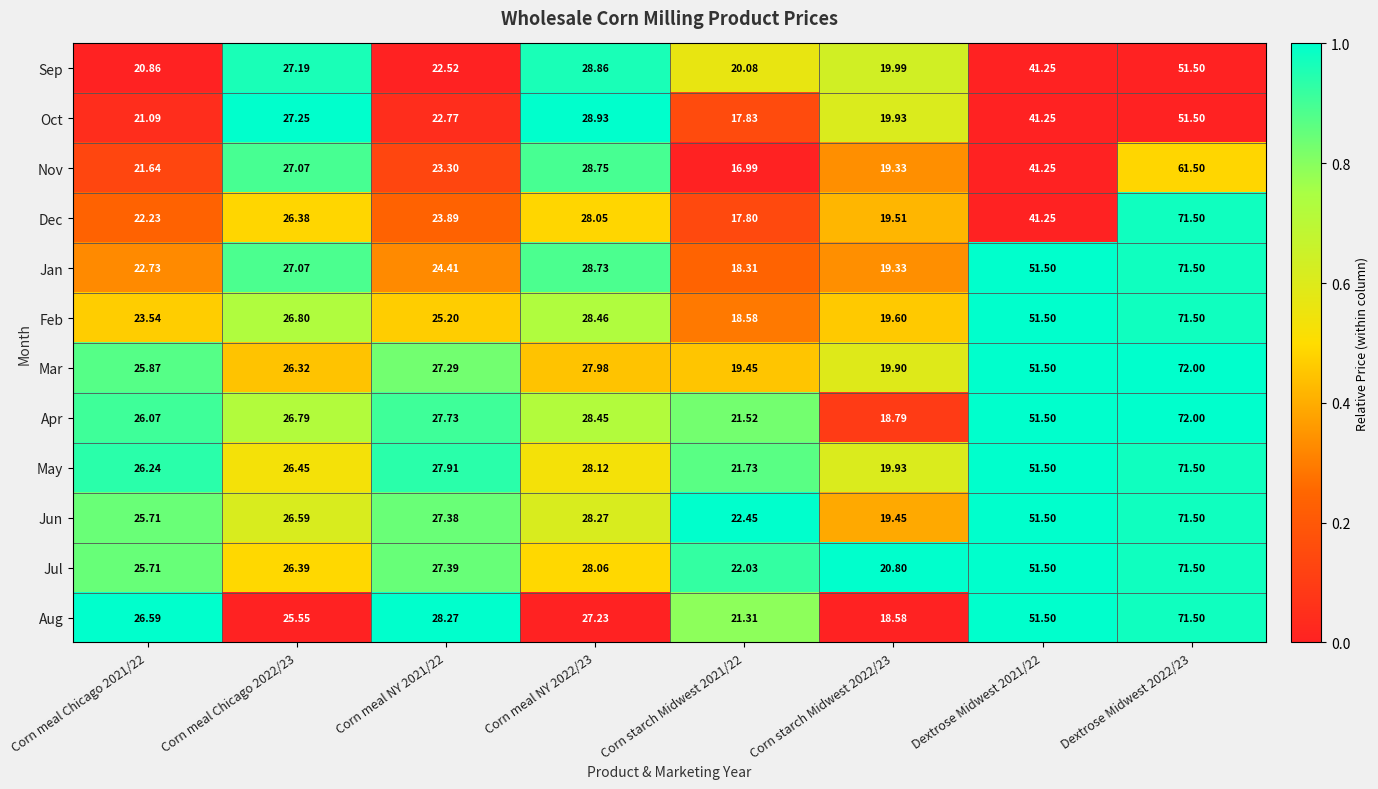

Which series changed the most between Corn meal Chicago 2021/22 and Dextrose Midwest 2021/22?

Jan